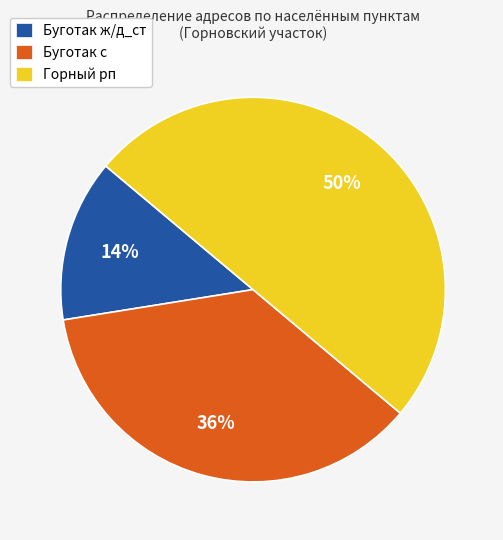

To the nearest percent, what percentage of the pie is Буготак ж/д_ст?

14%